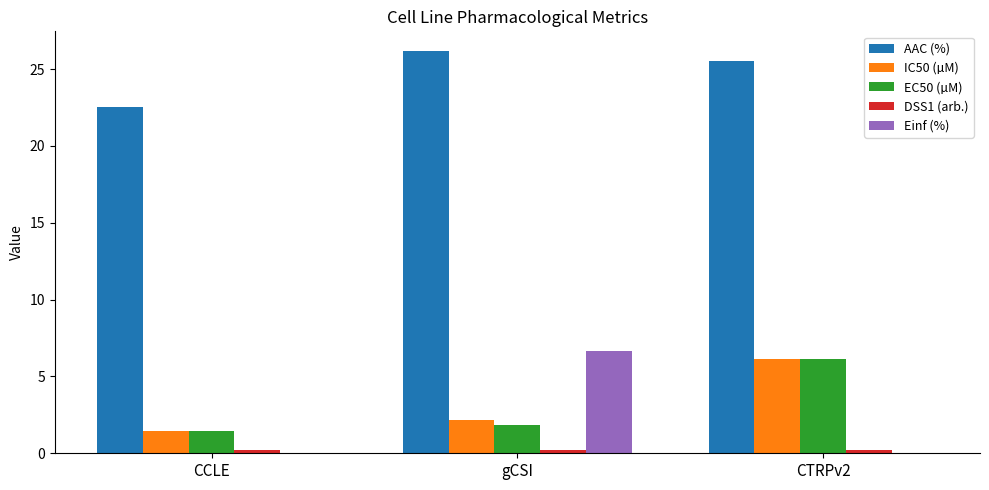

What is the total value across all series at CCLE?

25.6